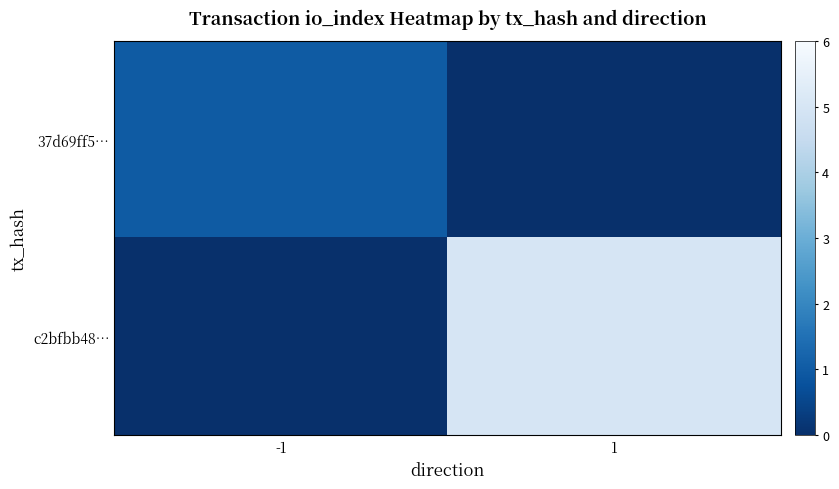

What is the difference between the highest and lowest values at -1?

1